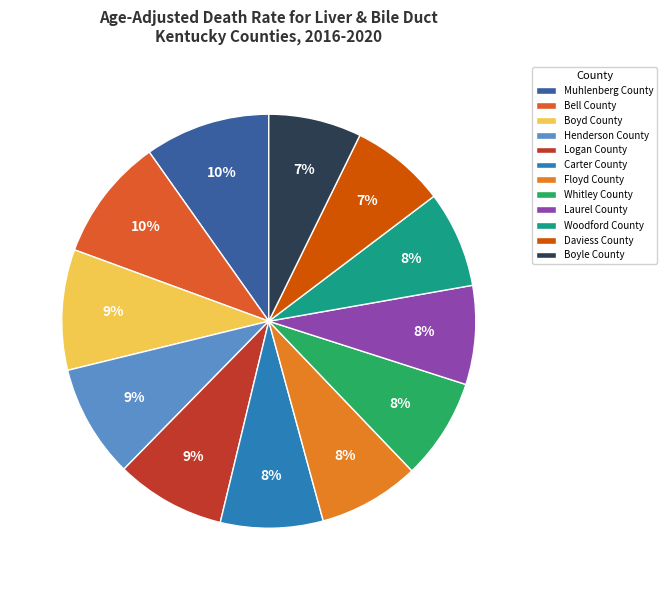

Does Daviess County represent more than half of the total?

No